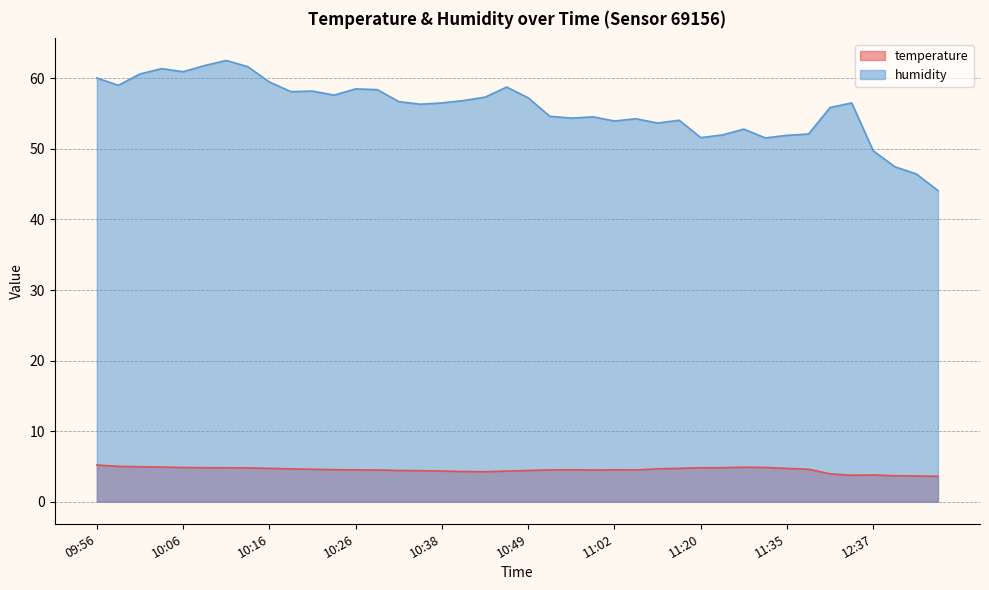

How many interior local peaks does the humidity series have?

10